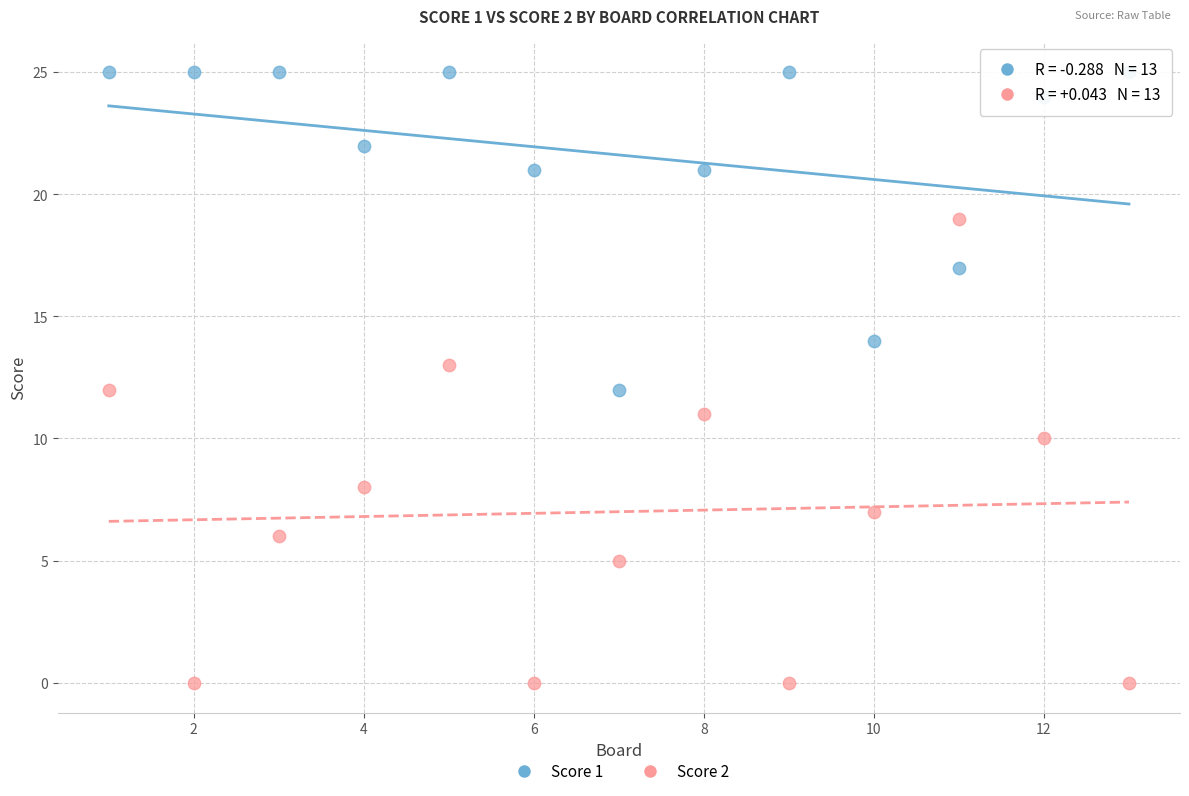

Across all data points, what is the range of X values (max minus min)?

12